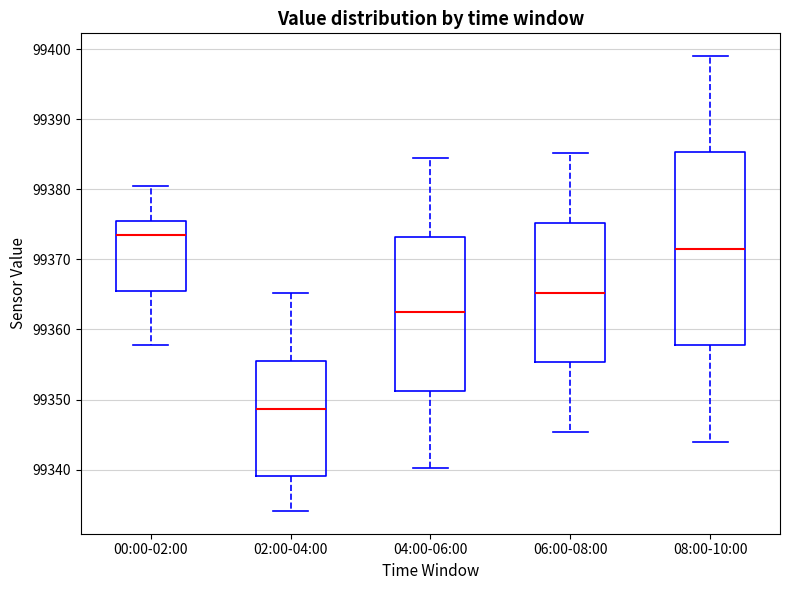

Reading left to right, transcribe this box plot: for each box, give where its median line is, the range the box spans, and where its two whiskers end, as read against the y-axis. The values are not printed on the chart, so give them approximately, as read against the axis.

00:00-02:00: median 99374, box 99365 to 99375, whiskers 99358 to 99381
02:00-04:00: median 99349, box 99339 to 99356, whiskers 99334 to 99365
04:00-06:00: median 99363, box 99351 to 99373, whiskers 99340 to 99385
06:00-08:00: median 99365, box 99355 to 99375, whiskers 99345 to 99385
08:00-10:00: median 99372, box 99358 to 99385, whiskers 99344 to 99399